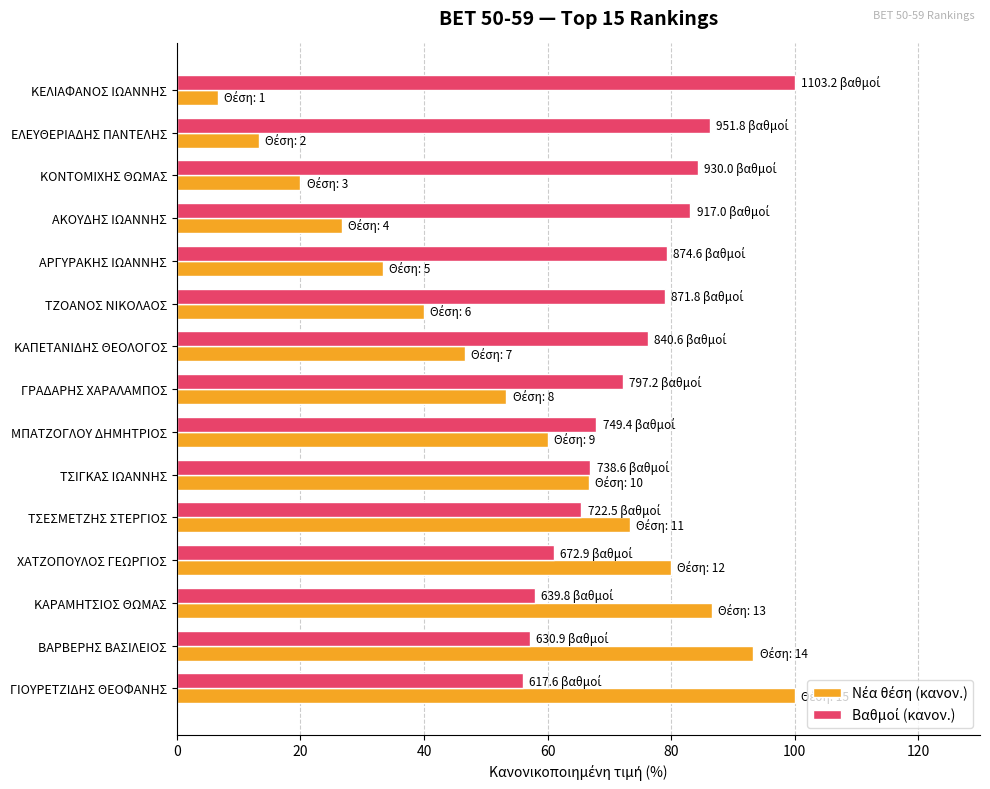

What is the spread (max minus min) of values at ΑΡΓΥΡΑΚΗΣ ΙΩΑΝΝΗΣ?

45.9